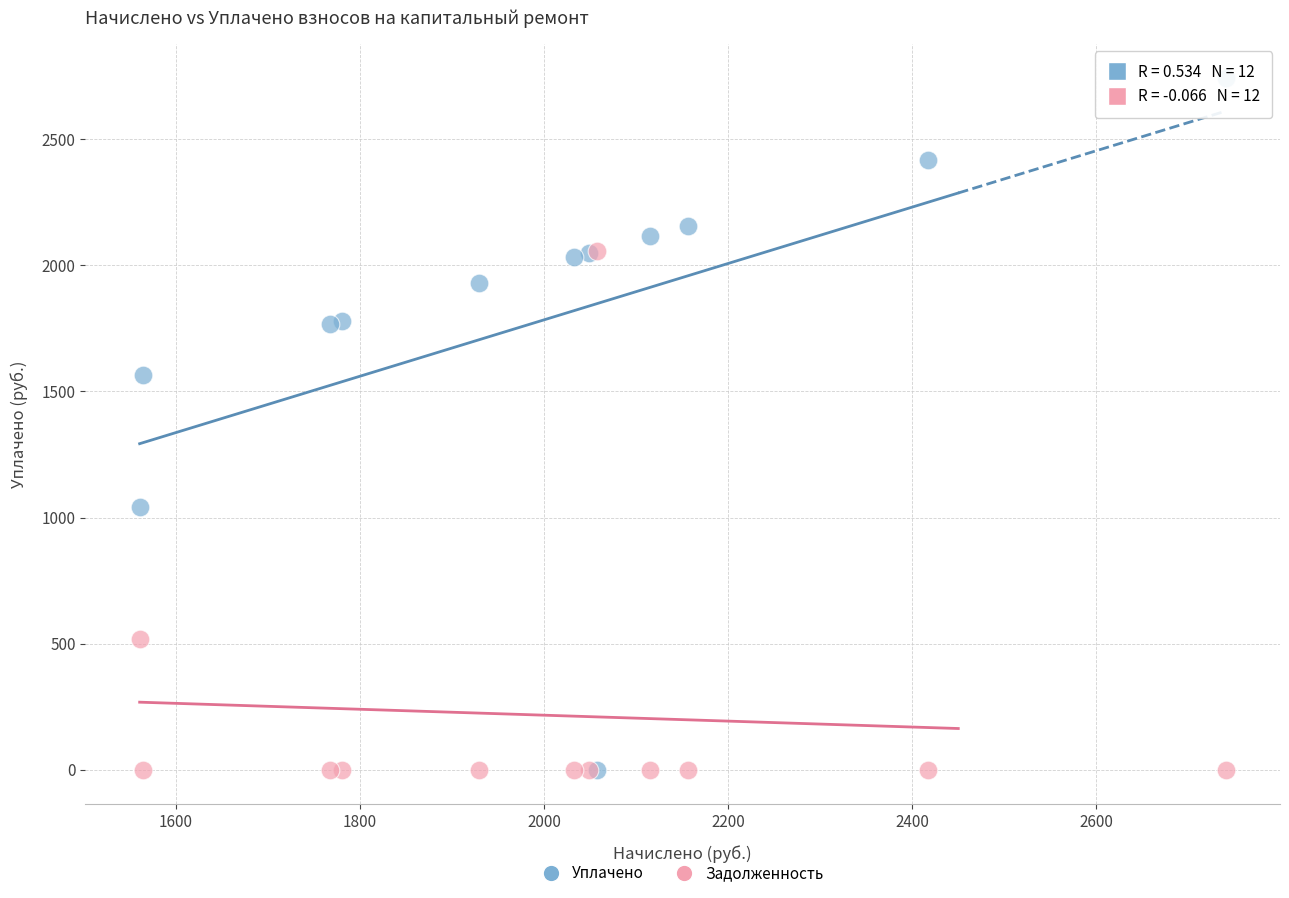

Across all series, what Y value is closest to 1370?

1564.9